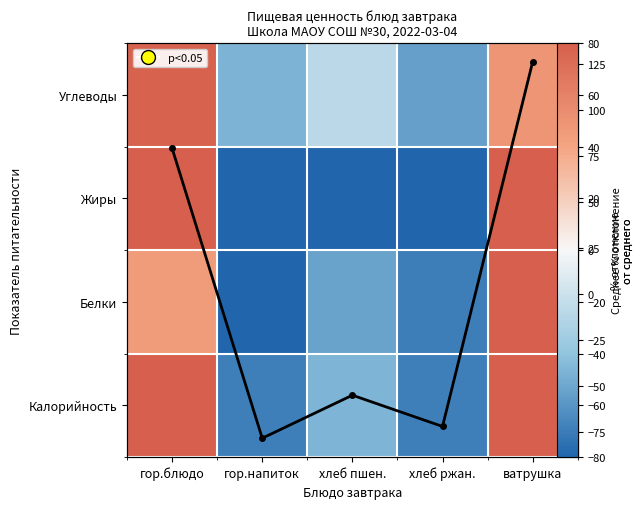

List the labels in order of Белки value, smallest first.

гор.напиток, хлеб ржан., хлеб пшен., гор.блюдо, ватрушка